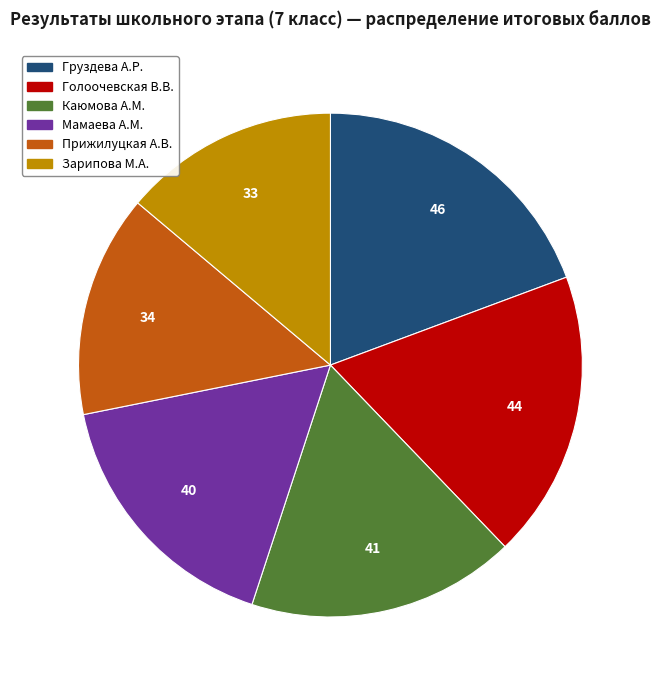

Does any single category account for the majority?

No